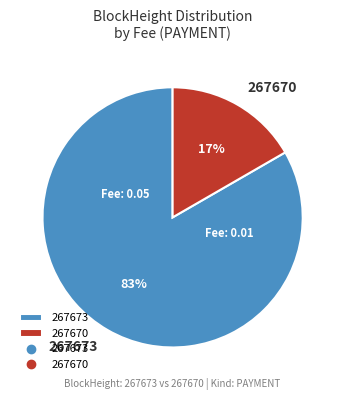

To the nearest percent, what percentage of the pie is 267670?

17%